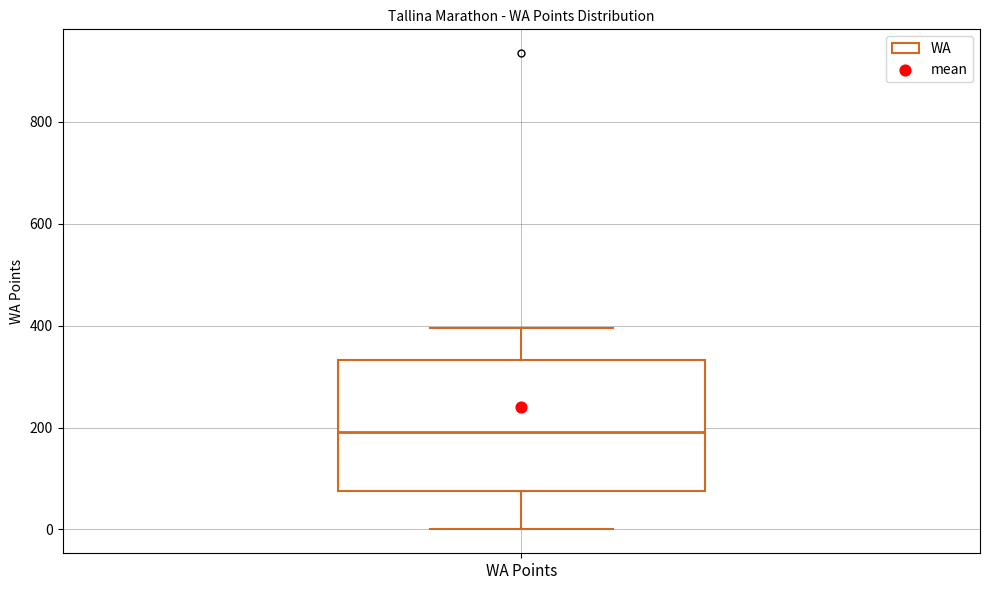

Transcribe this box plot: give where the median line is, the range the box spans, and where the two whiskers end, as read against the y-axis. The values are not printed on the chart, so give them approximately, as read against the axis.

median 200, box 80 to 340, whiskers 0 to 400